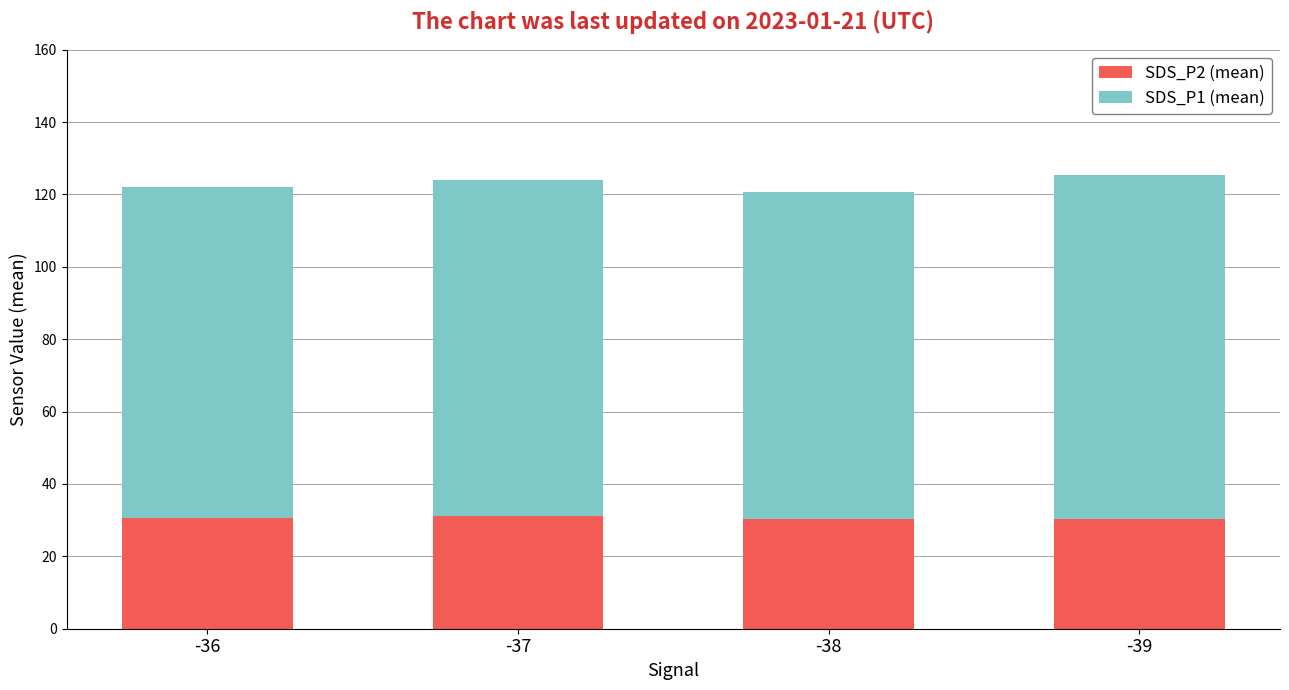

What is the sum of all SDS_P2 (mean) values?

122.3